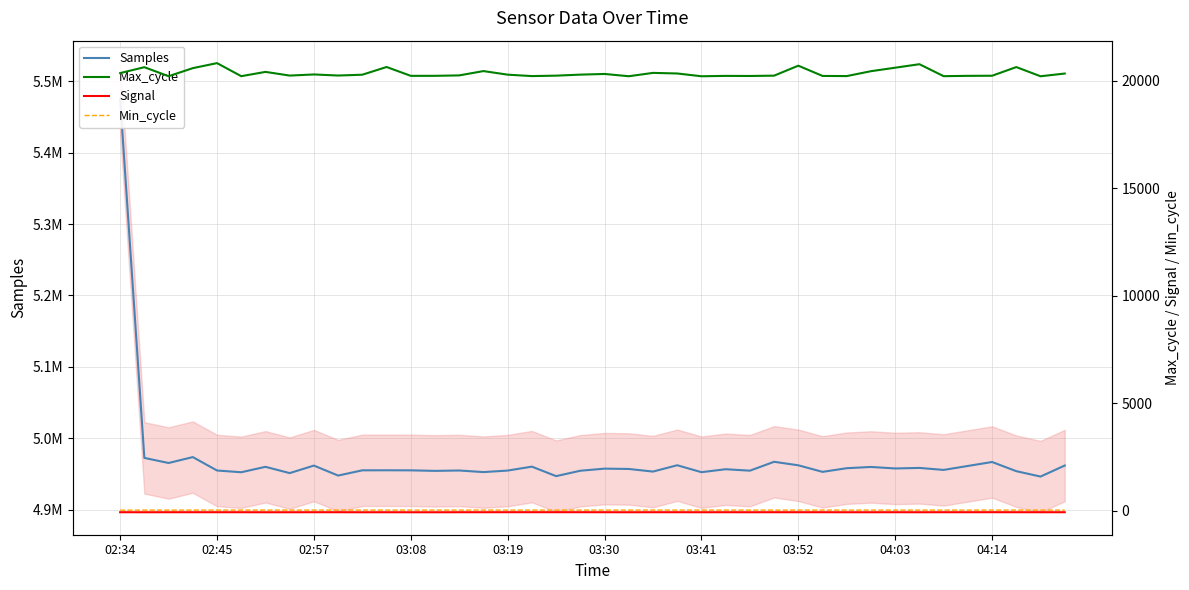

True or false: Min_cycle and Signal cross at least once.

False